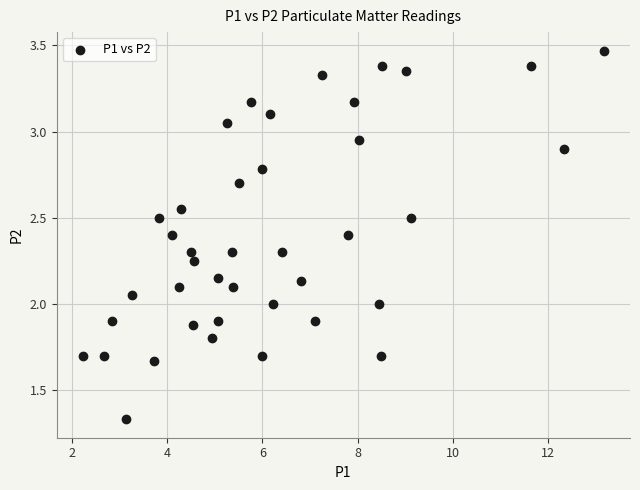

What is the range of X values (max minus min)?

11.0